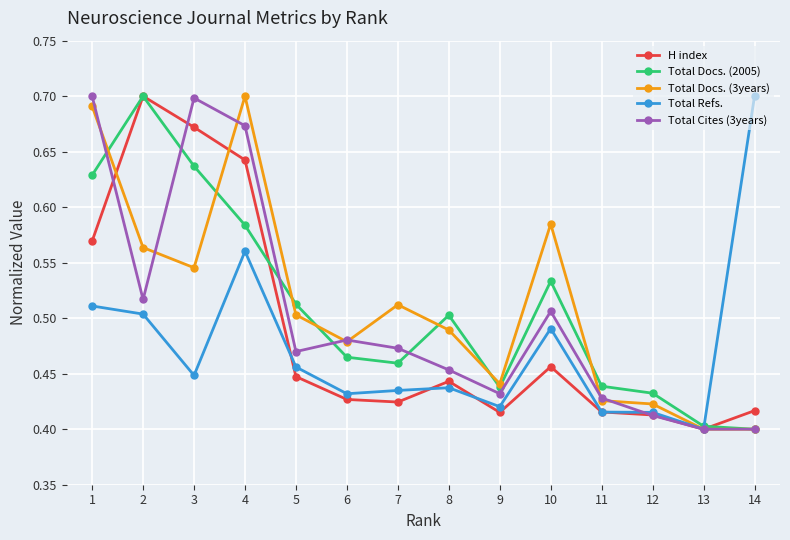

The H index series shows 0.3 at 2. True or false?

False